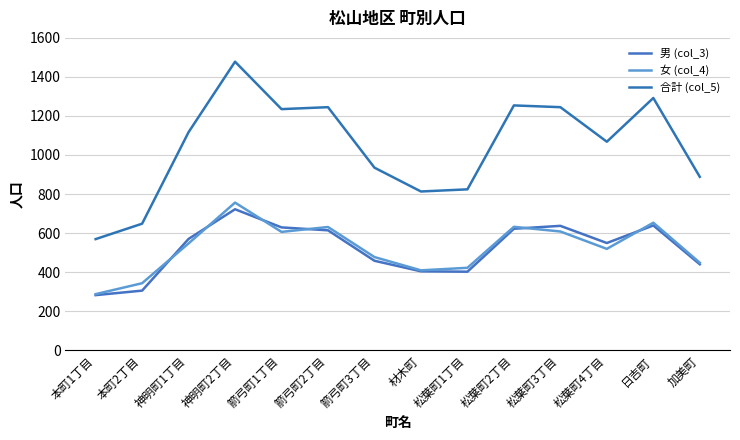

True or false: 合計 (col_5) and 男 (col_3) cross at least once.

False